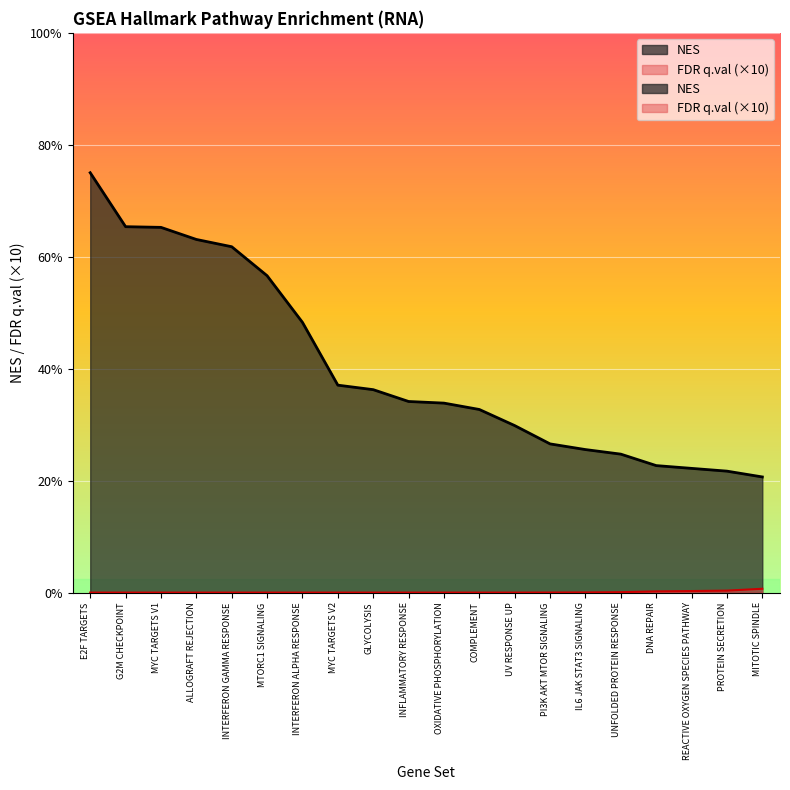

What is the difference between the highest and lowest values at MYC TARGETS V1?

6.5